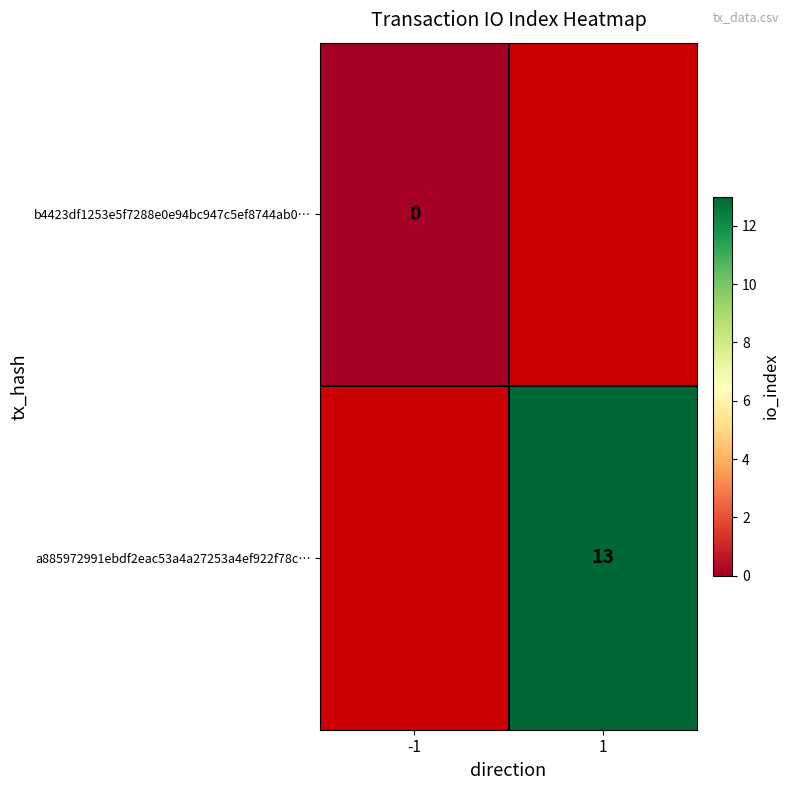

Is the value of a885972991ebdf2eac53a4a27253a4ef922f78c… at 1 greater than the value of b4423df1253e5f7288e0e94bc947c5ef8744ab0… at -1?

Yes